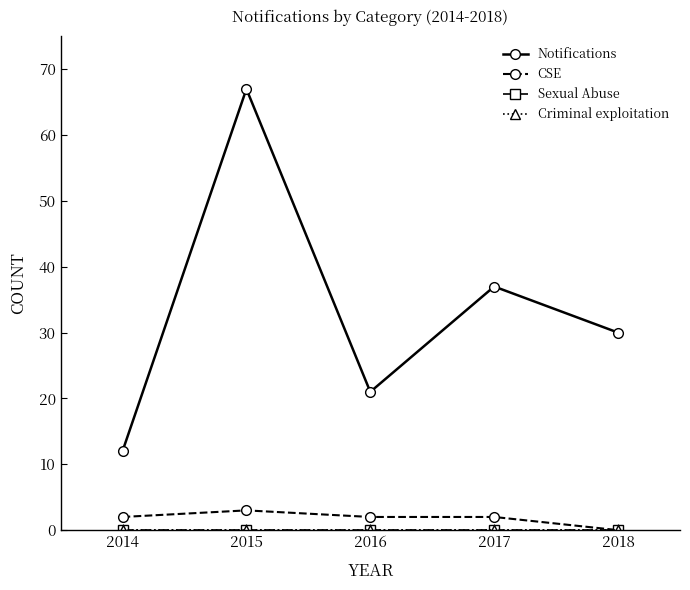

What are all the series names shown in the legend?

Notifications, CSE, Sexual Abuse, Criminal exploitation